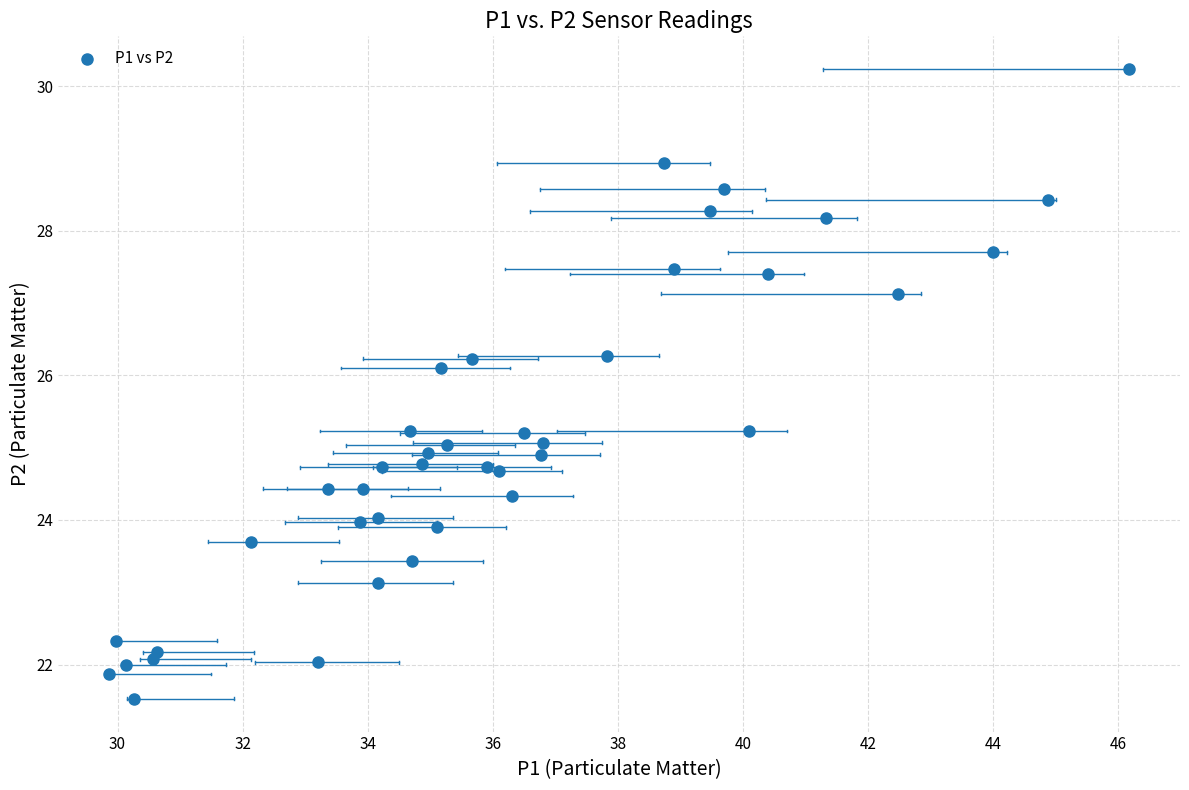

What is the range of Y values (max minus min)?

8.7